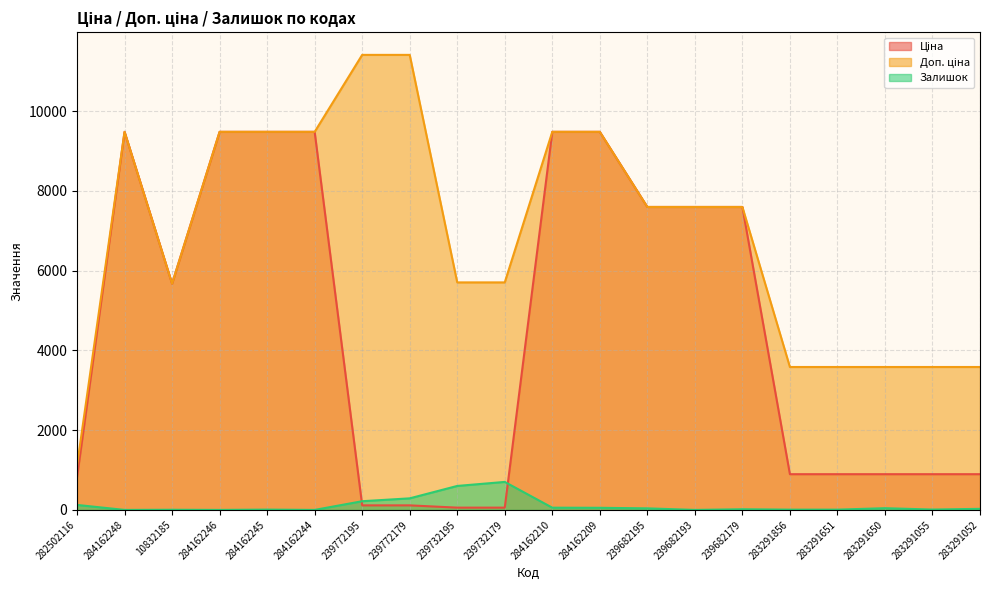

What is the difference between the second highest and second lowest values in the Залишок series?

601.0